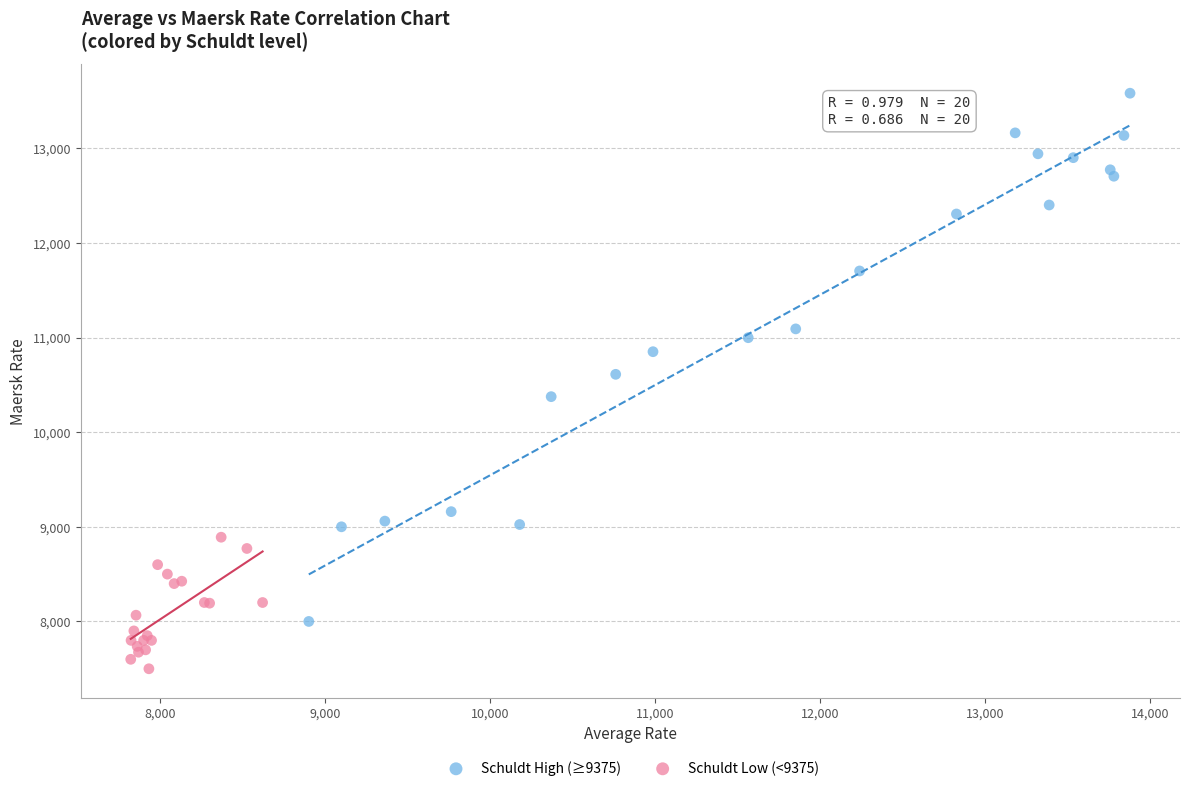

Which series contains the lowest Y value?

Schuldt Low (<9375)